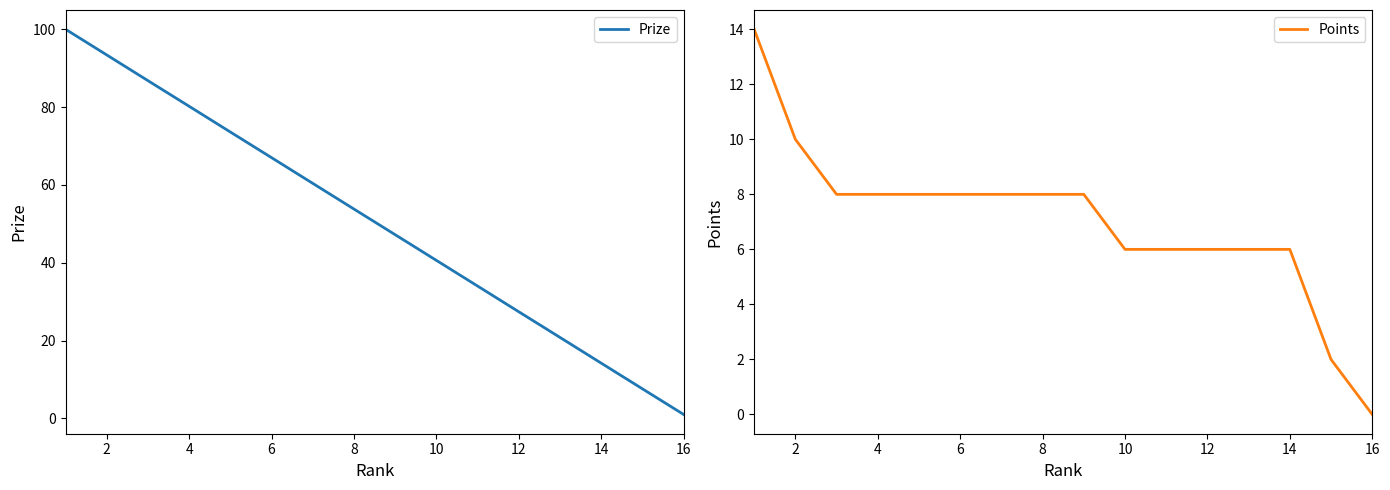

Does the chart have visible grid lines?

No